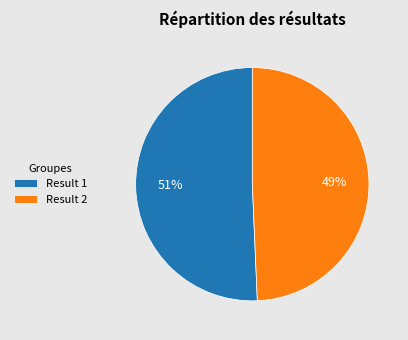

Is the sum of Result 1 and Result 2 greater than half?

Yes